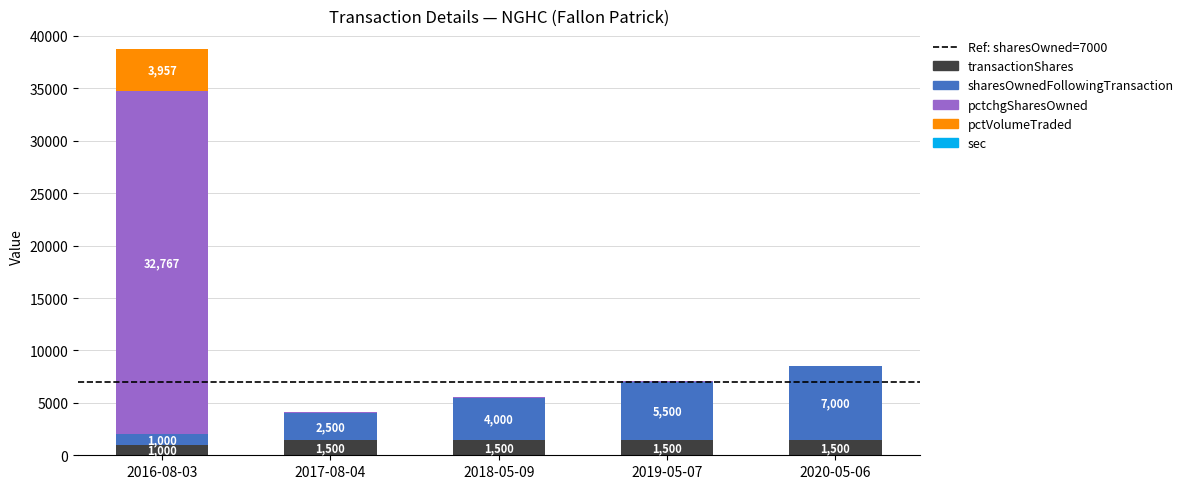

Are the bars grouped side by side (vs. stacked)?

No